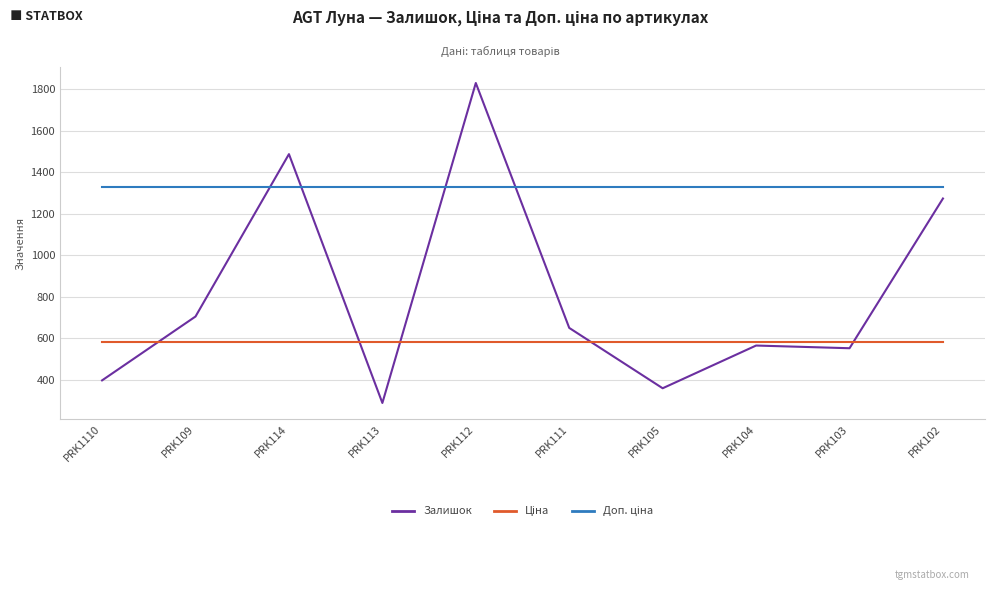

The value of Залишок at PRK1110 is 396.0. True or false?

True